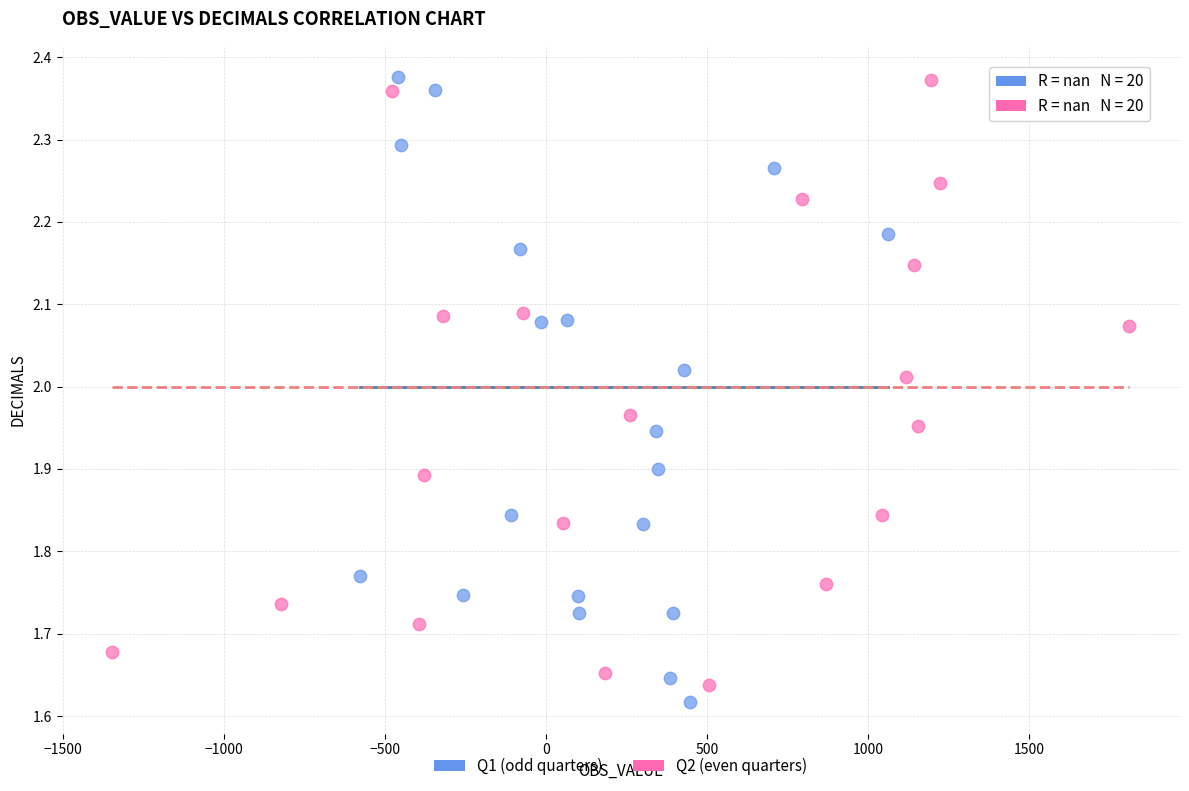

Which series has the widest spread of Y values?

Q1 (odd quarters)